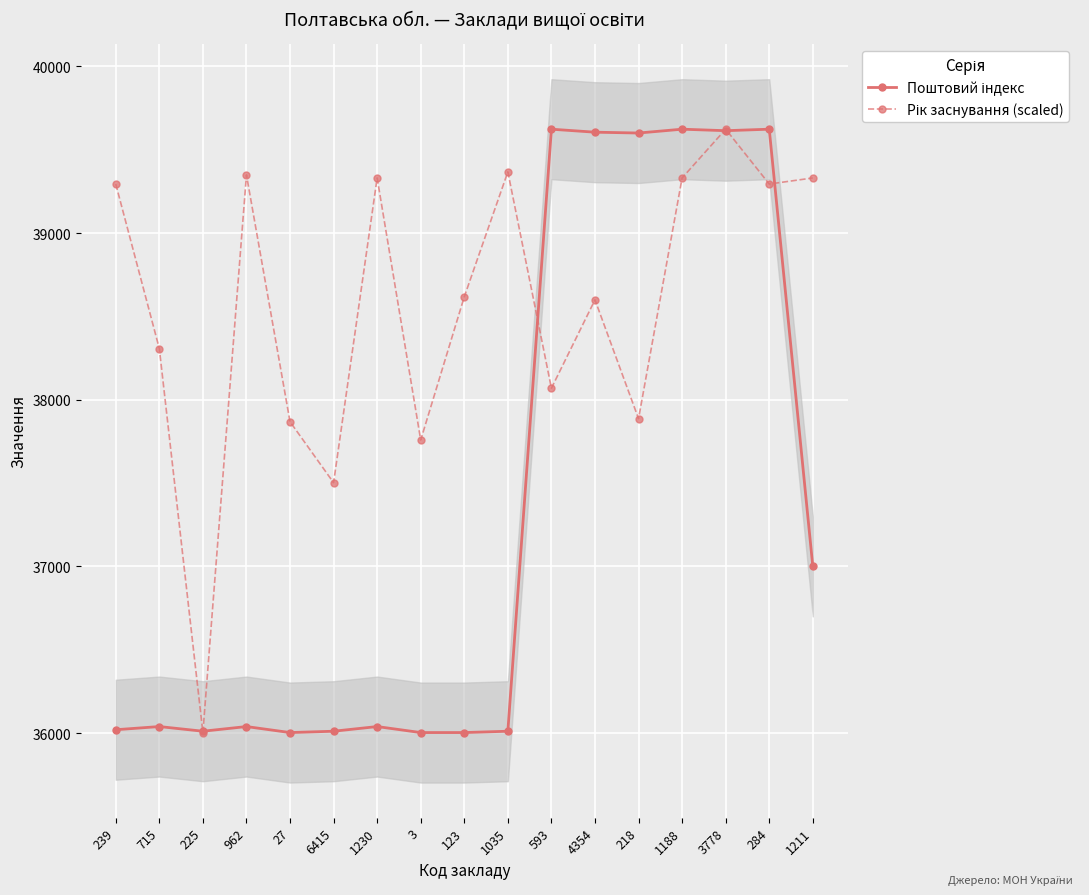

Reading right to left, extract all data points from this chart.

Поштовий індекс: 1211=37000.0	284=39623.0	3778=39614.0	1188=39623.0	218=39600.0	4354=39605.0	593=39623.0	1035=36011.0	123=36003.0	3=36003.0	1230=36039.0	6415=36011.0	27=36003.0	962=36039.0	225=36011.0	715=36039.0	239=36020.0
Рік заснування (scaled): 1211=39330.5	284=39293.9	3778=39623.0	1188=39330.5	218=37886.1	4354=38599.2	593=38069.0	1035=39367.0	123=38617.4	3=37758.2	1230=39330.5	6415=37502.2	27=37867.8	962=39348.8	225=36003.0	715=38306.6	239=39293.9